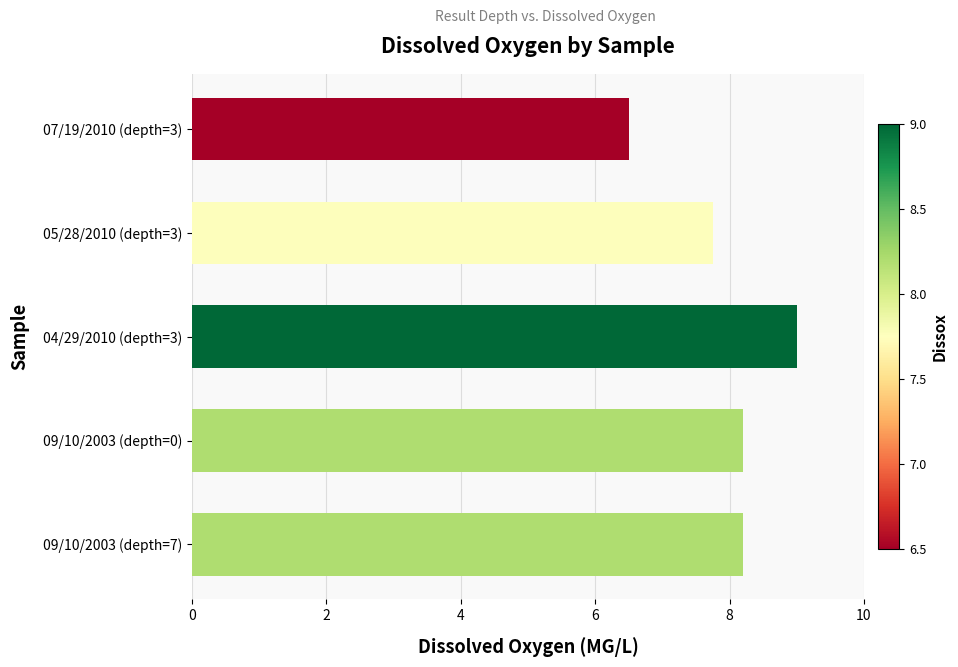

What is the ratio of the value at 05/28/2010 (depth=3) to the value at 04/29/2010 (depth=3)?

0.9